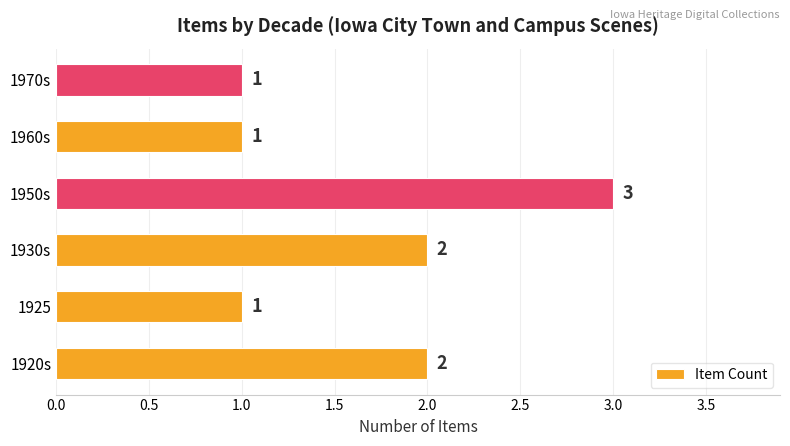

Count the values in the range 1 to 2.

5